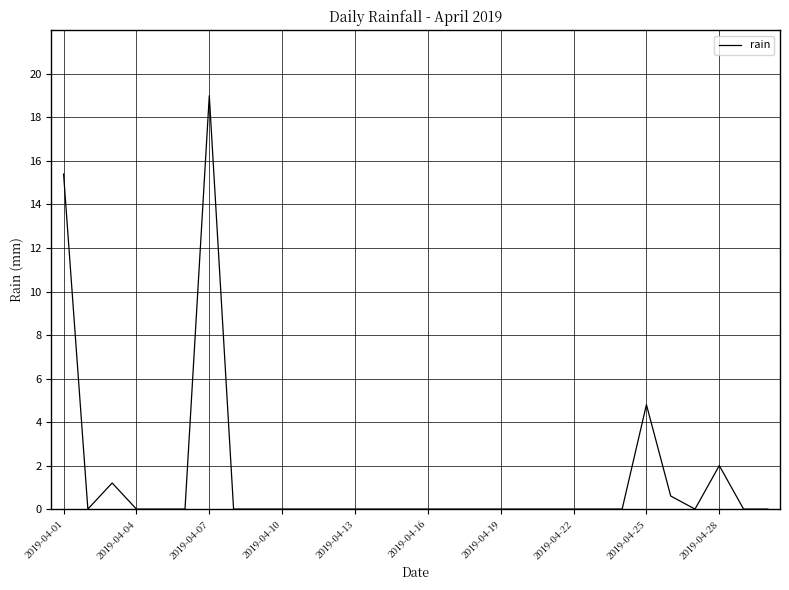

What is the greatest value displayed?

19.0